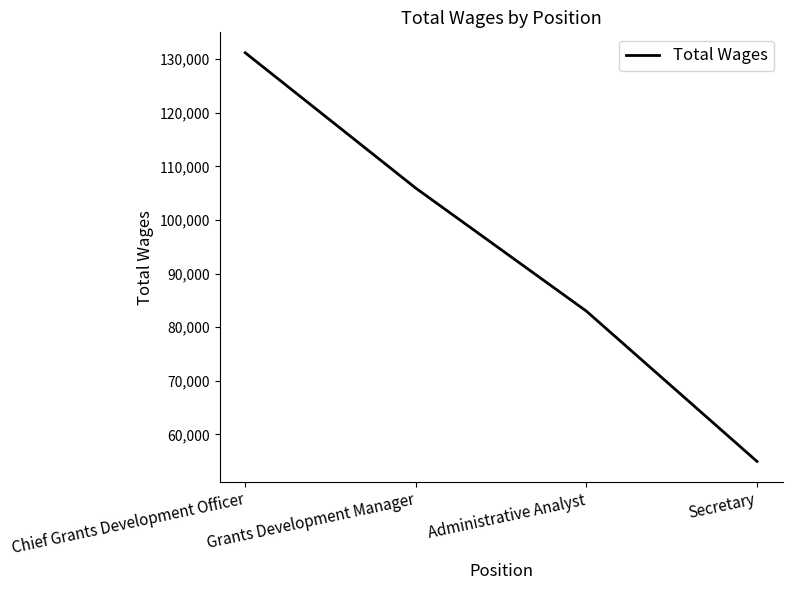

What is the difference between the maximum and minimum values?

76210